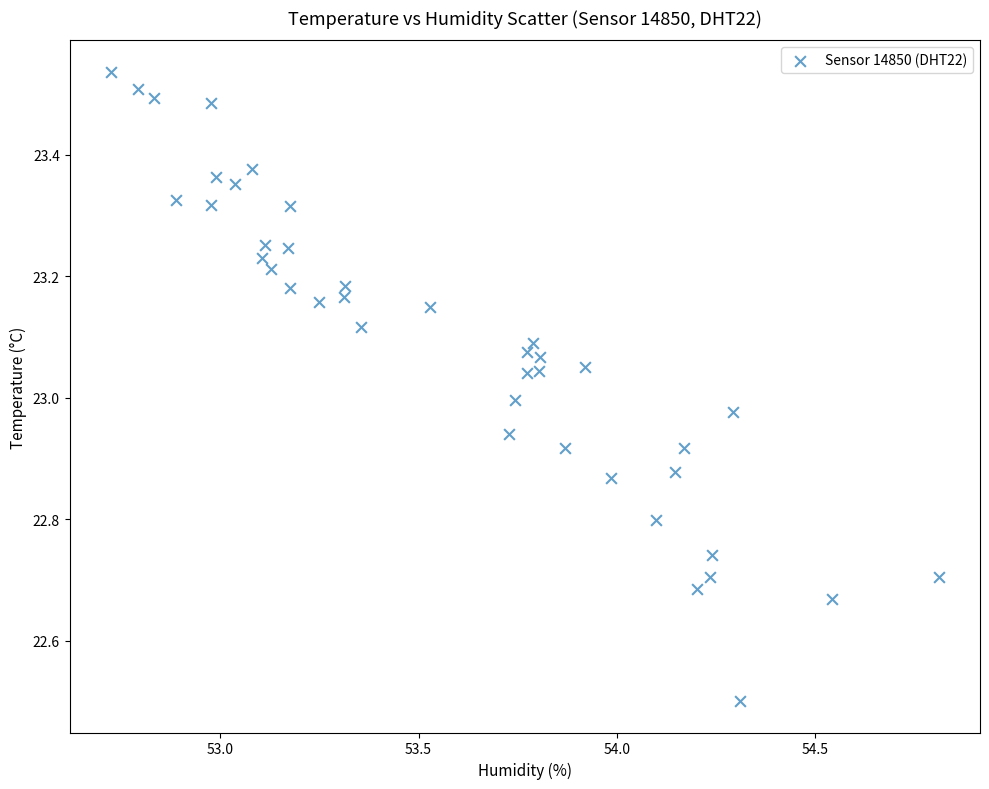

What is the range of X values (max minus min)?

2.1